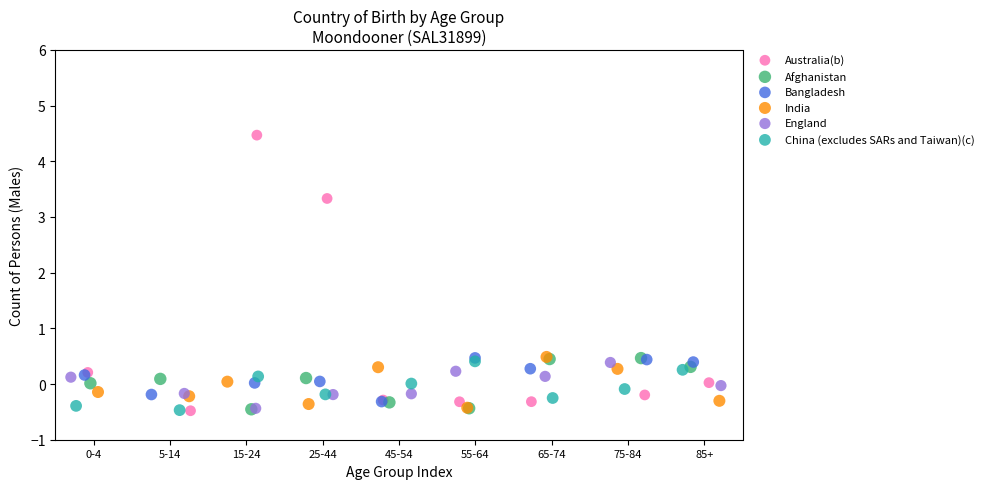

Which series contains the highest Y value?

Australia(b)